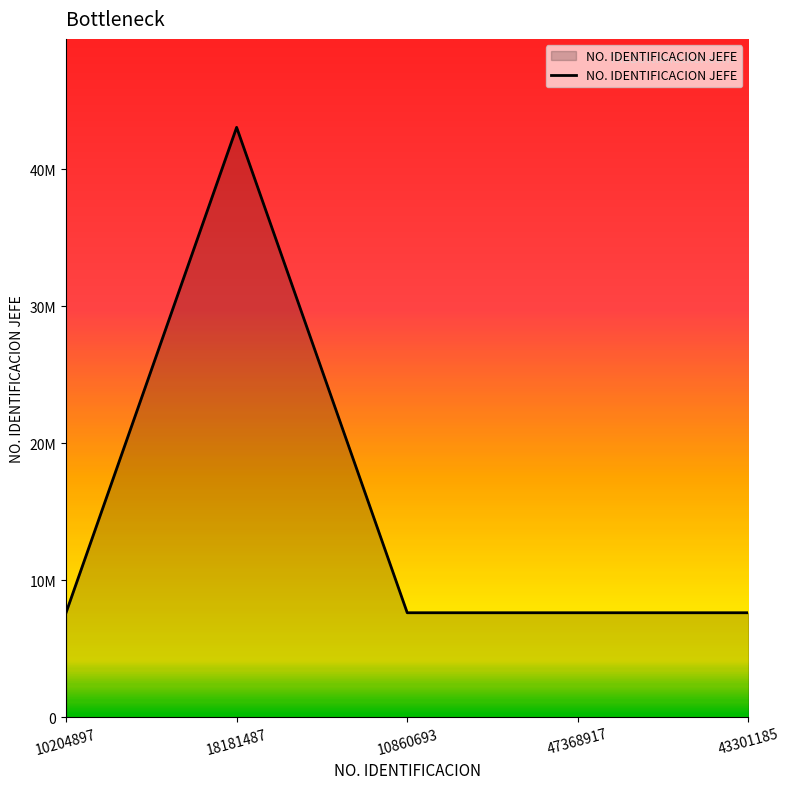

Is this an area chart (filled region under the line)?

Yes